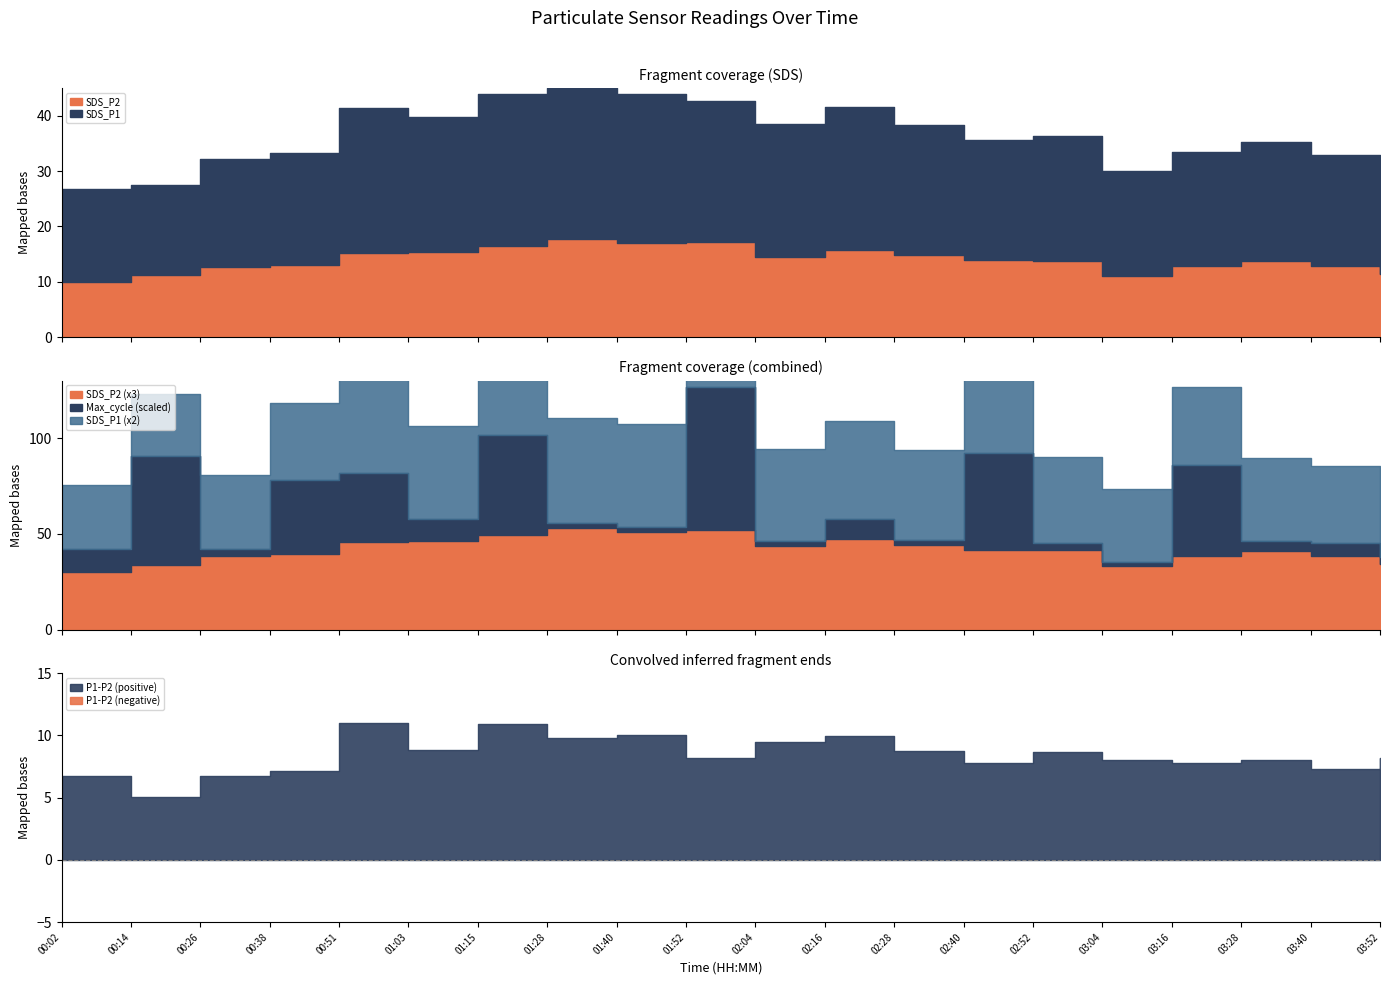

How many data points in SDS_P1 are less than 22?

10